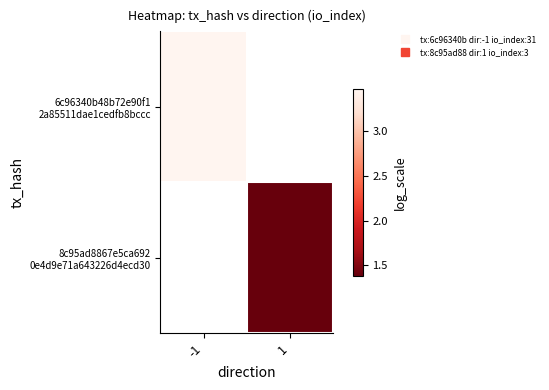

The value of 6c96340b48b72e90f1 2a85511dae1cedfb8bccc at -1 is 0.8. True or false?

False